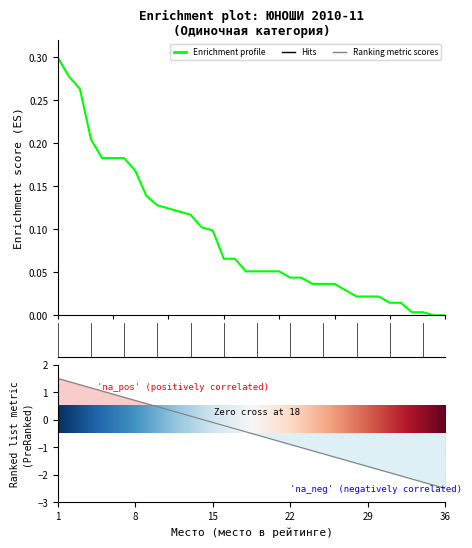

Reading left to right, what are all the values shown in this chart?

1=0.3	2=0.3	3=0.3	4=0.2	5=0.2	6=0.2	7=0.2	8=0.2	9=0.1	10=0.1	11=0.1	12=0.1	13=0.1	14=0.1	15=0.1	16=0.1	17=0.1	18=0.1	19=0.1	20=0.1	21=0.1	22=0.0	23=0.0	24=0.0	25=0.0	26=0.0	27=0.0	28=0.0	29=0.0	30=0.0	31=0.0	32=0.0	33=0.0	34=0.0	35=0.0	36=0.0